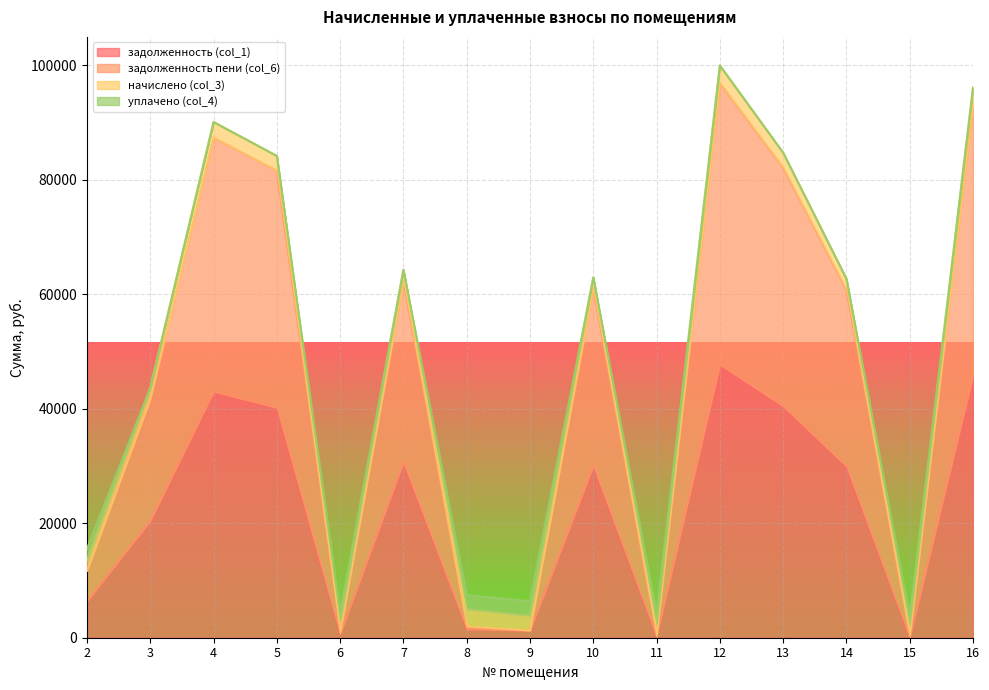

Rank the categories by задолженность пени (col_6) value from lowest to highest.

15, 11, 6, 9, 8, 2, 3, 14, 10, 7, 5, 13, 4, 16, 12